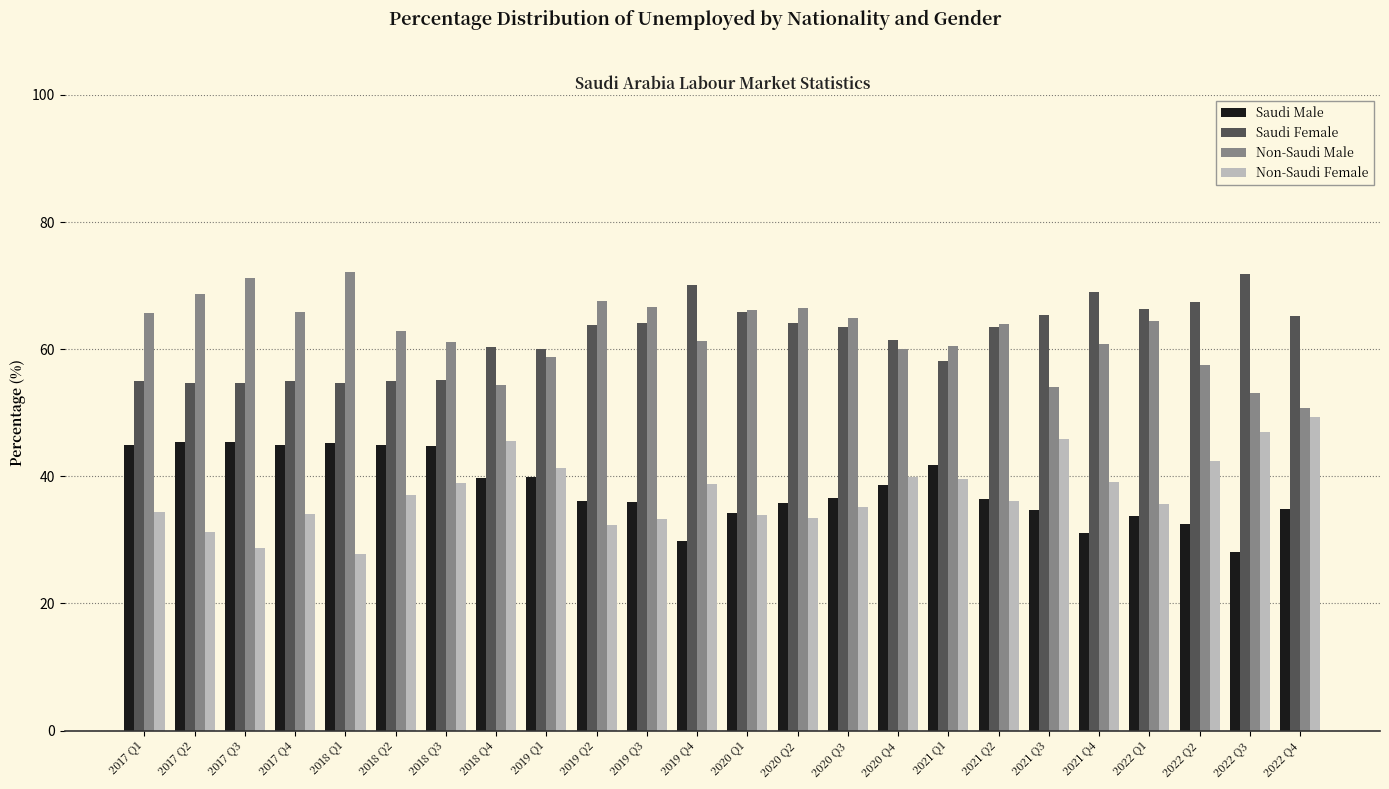

What is the total value across all series at 2022 Q4?

200.0